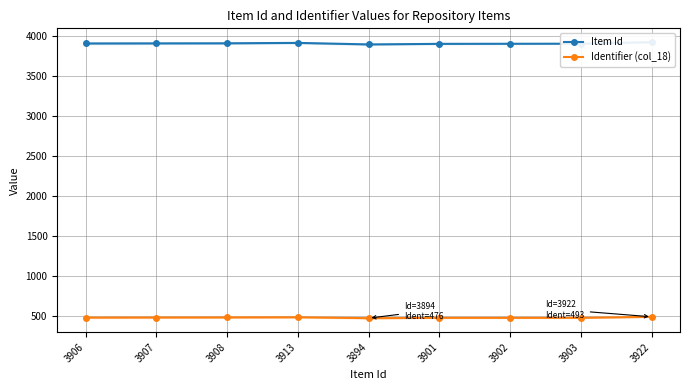

Rank the series by their average value, from lowest to highest.

Identifier (col_18), Item Id